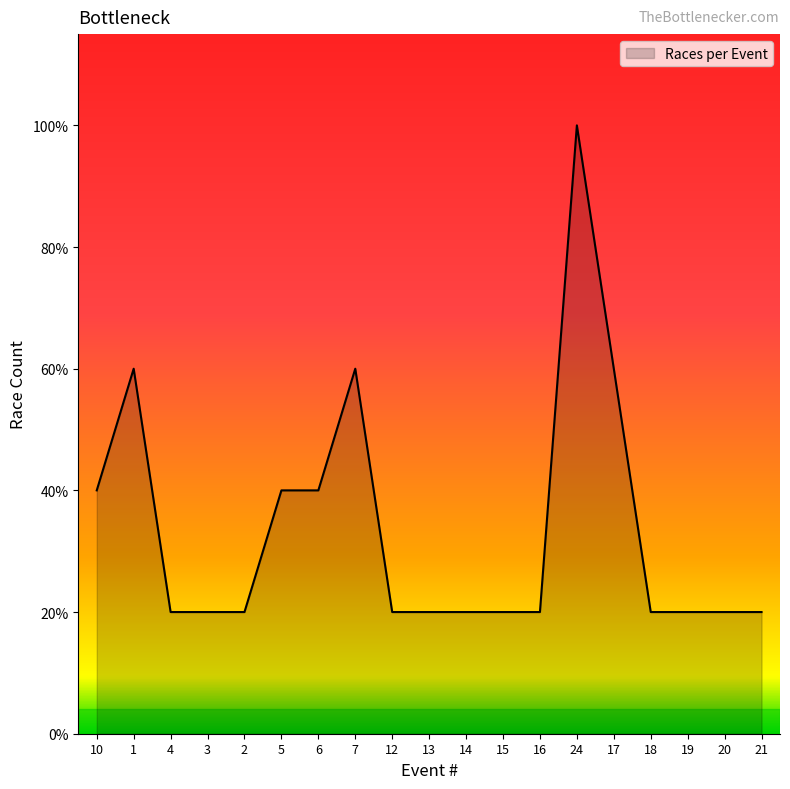

Does the chart have visible grid lines?

No